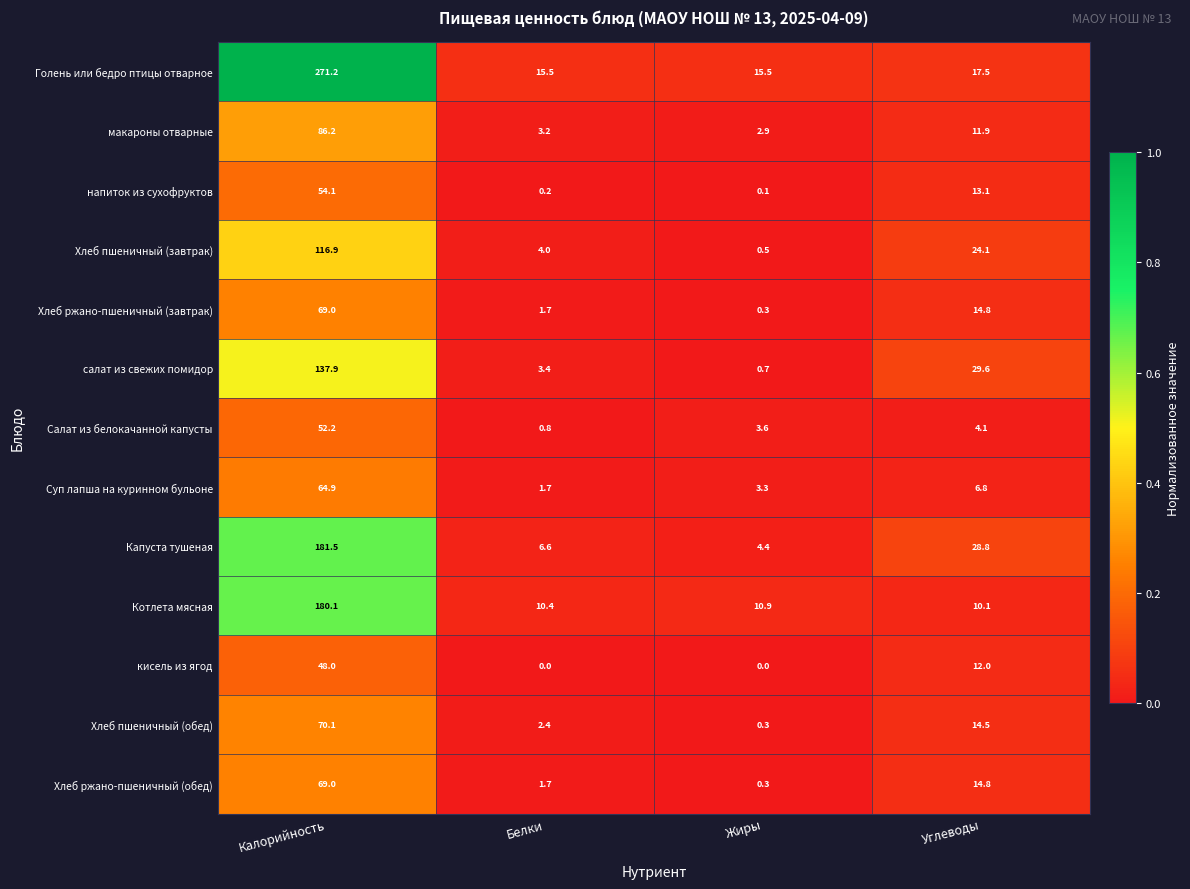

Where is Суп лапша на куринном бульоне nearest to the value 33?

Углеводы